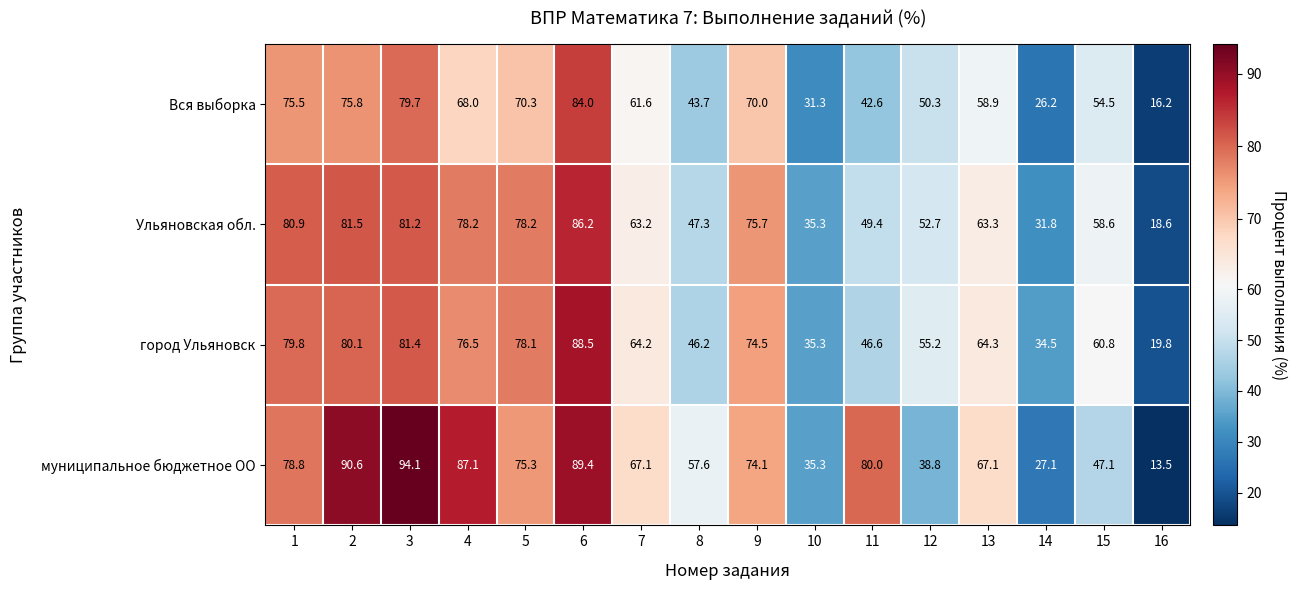

How many series are shown in this chart?

4